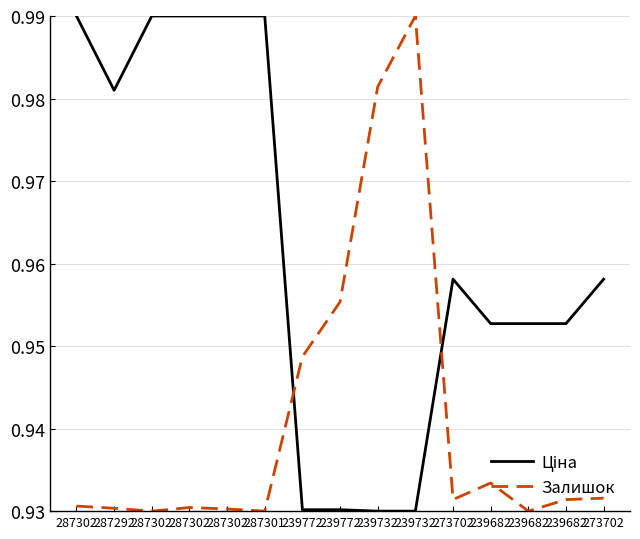

At how many categories does at least one series exceed 0?

15